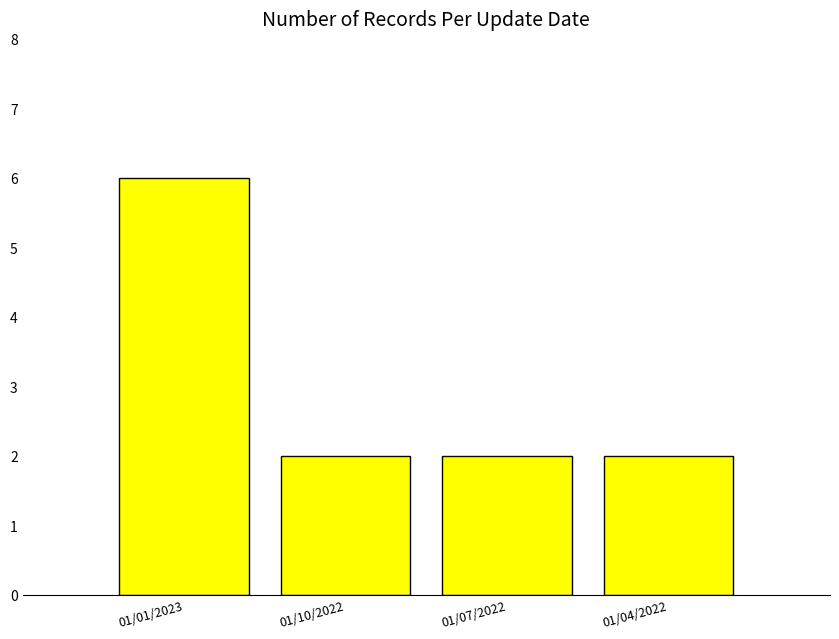

What position from the left is 01/01/2023?

1